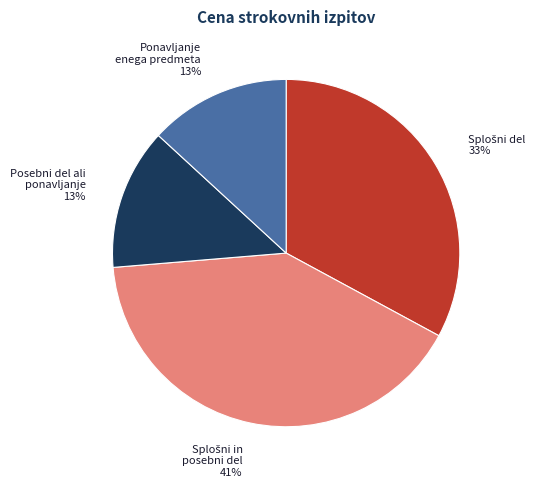

To the nearest percent, what is the average slice percentage?

25%